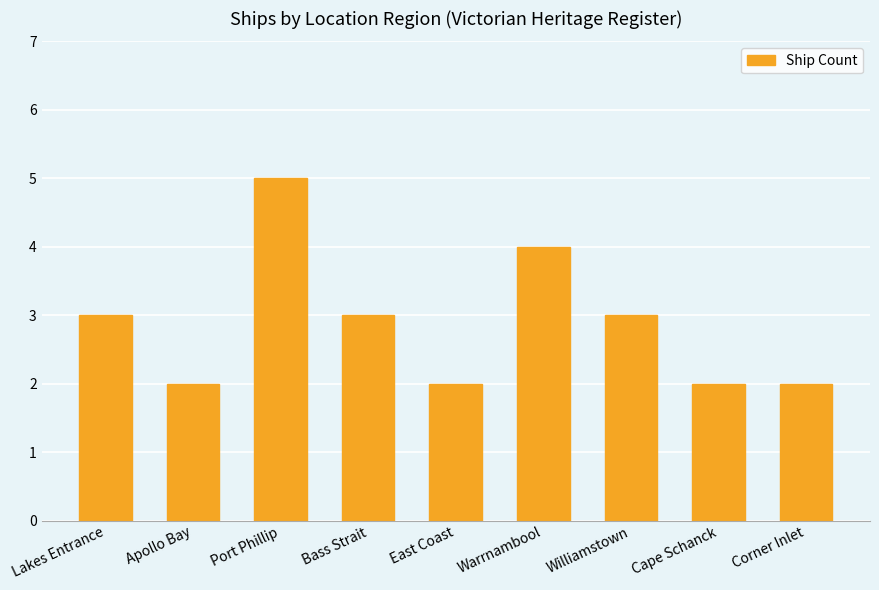

Reading left to right, transcribe all the data shown in this chart.

Lakes Entrance=3	Apollo Bay=2	Port Phillip=5	Bass Strait=3	East Coast=2	Warrnambool=4	Williamstown=3	Cape Schanck=2	Corner Inlet=2